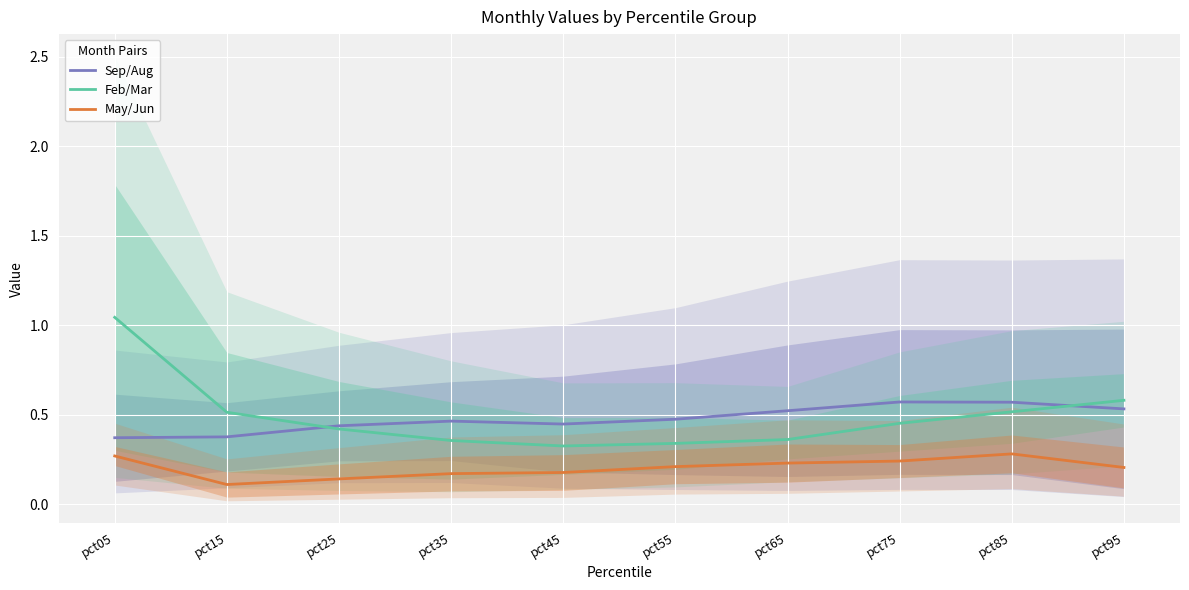

True or false: May/Jun has a value of 0.2 at pct75.

True